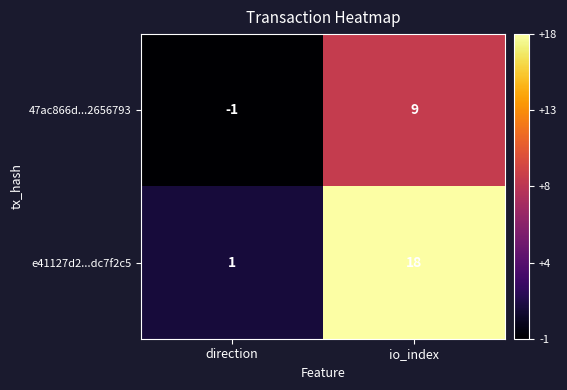

List the series in order of their peak value, lowest first.

47ac866d...2656793, e41127d2...dc7f2c5